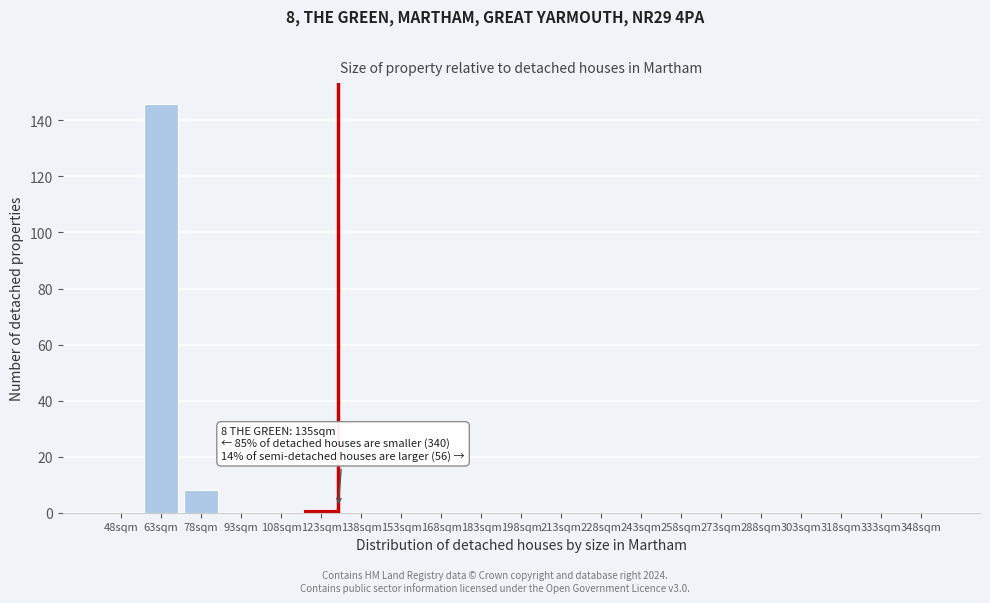

Reading right to left, what are all the values shown in this chart?

348sqm=0	333sqm=0	318sqm=0	303sqm=0	288sqm=0	273sqm=0	258sqm=0	243sqm=0	228sqm=0	213sqm=0	198sqm=0	183sqm=0	168sqm=0	153sqm=0	138sqm=0	123sqm=1	108sqm=0	93sqm=0	78sqm=8	63sqm=146	48sqm=0